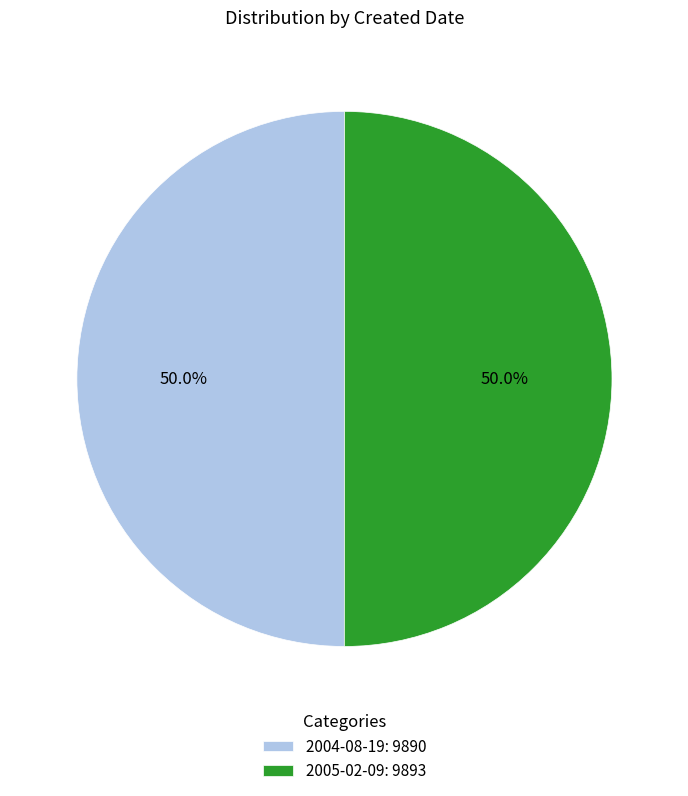

To the nearest percent, what percentage of the pie is 2005-02-09?

50%